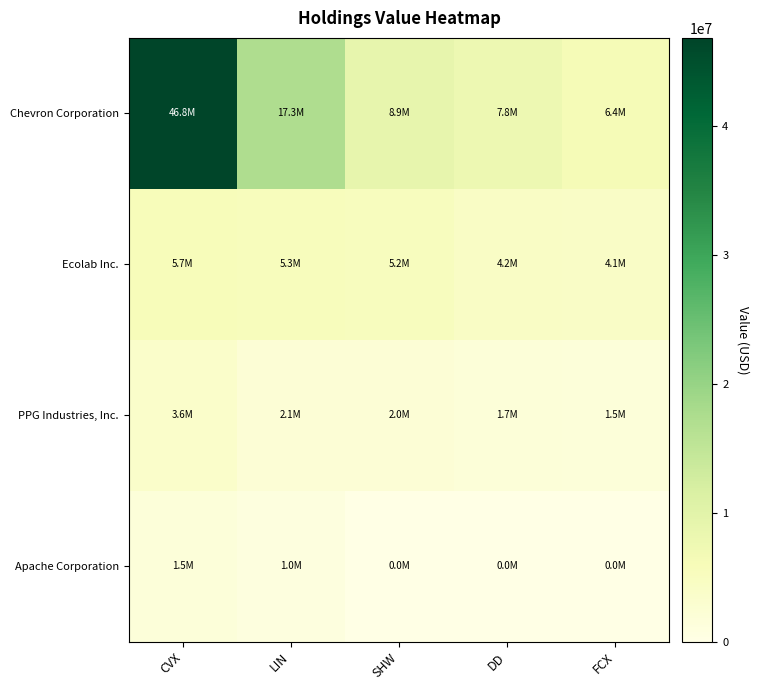

At how many categories does at least one series exceed 36268001?

1